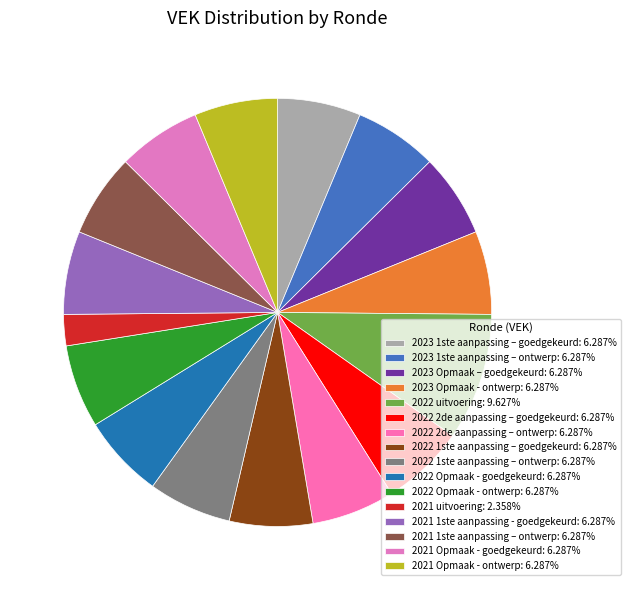

Which slice is the largest?

2022 uitvoering